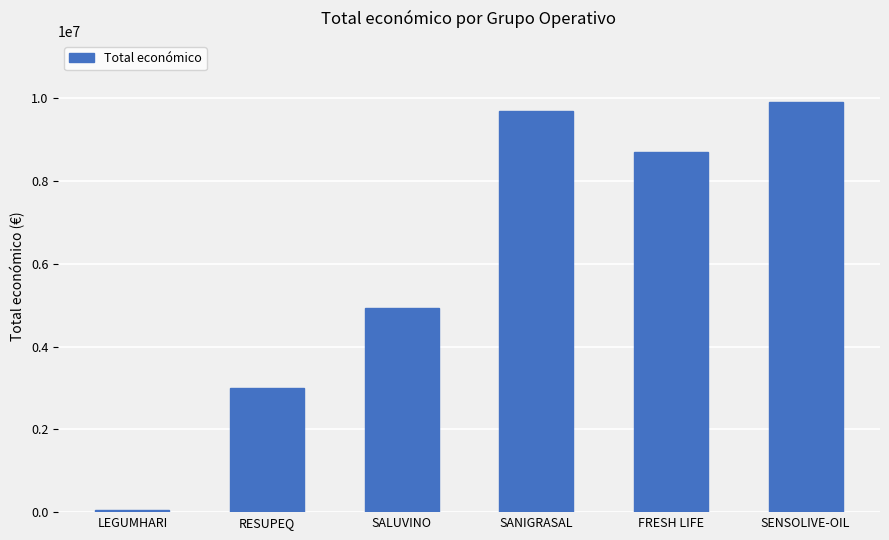

What value does the data have at FRESH LIFE, to the nearest 50?

8701700